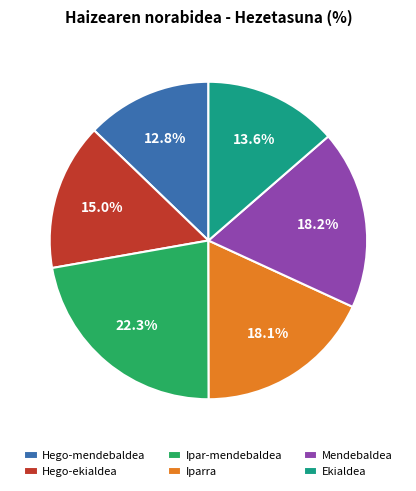

Which category has the biggest portion of the pie?

Ipar-mendebaldea